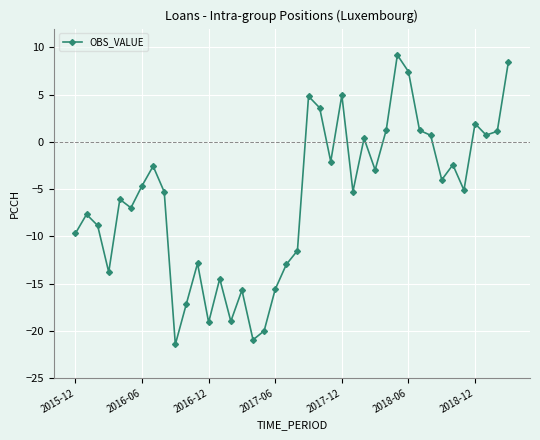

What is the maximum value shown in the chart?

9.2